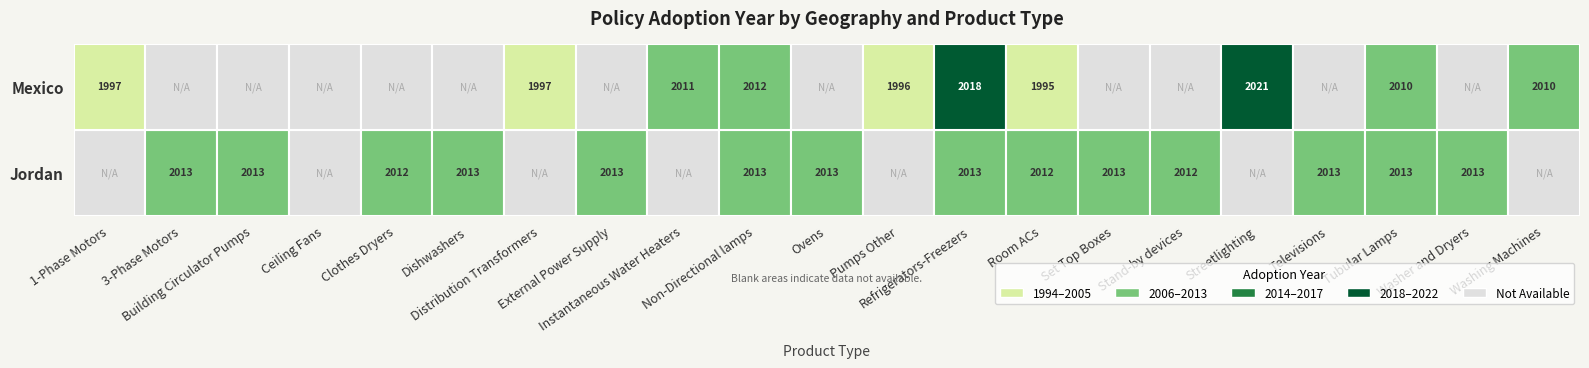

Rank the series by their average value, from highest to lowest.

Jordan, Mexico